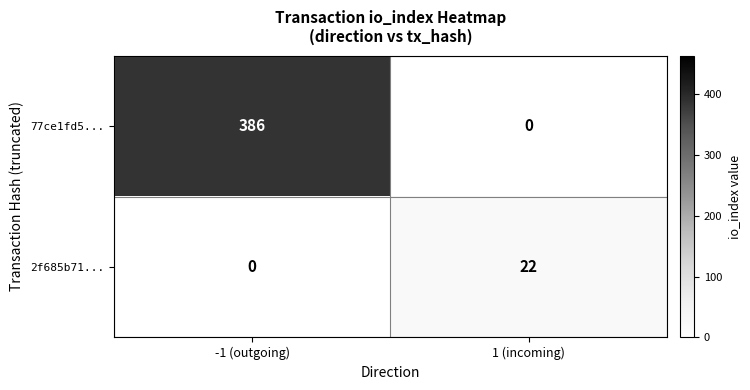

Rank the series by their maximum value, from lowest to highest.

2f685b71..., 77ce1fd5...